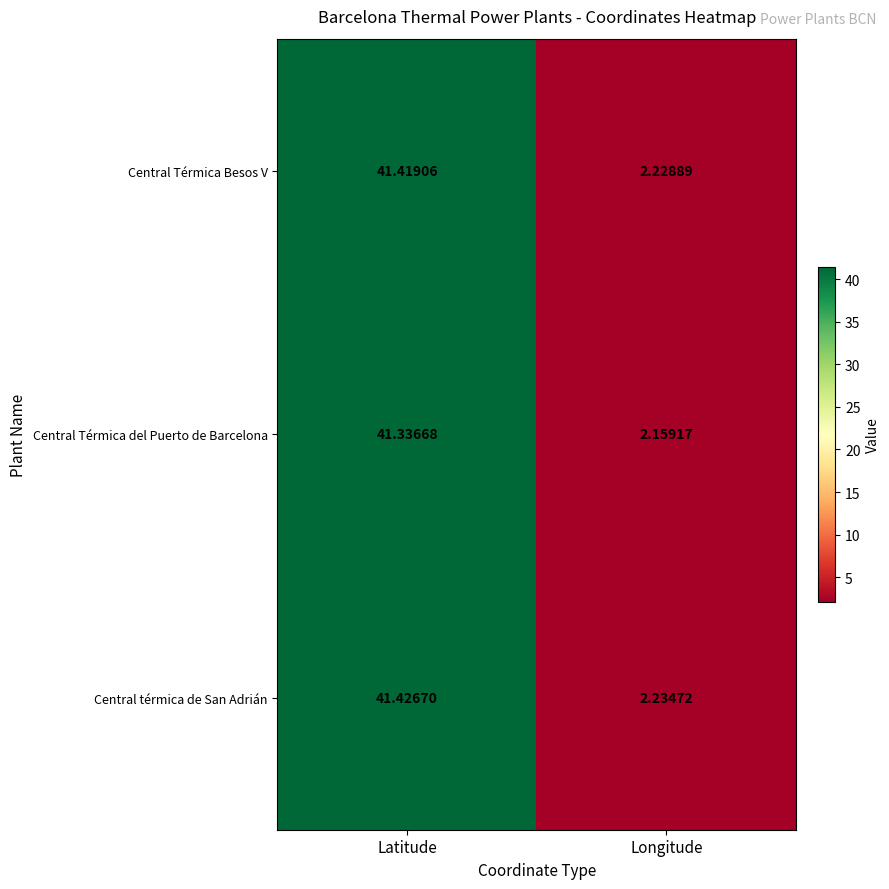

Rank the series at Longitude from highest to lowest value.

Central térmica de San Adrián, Central Térmica Besos V, Central Térmica del Puerto de Barcelona